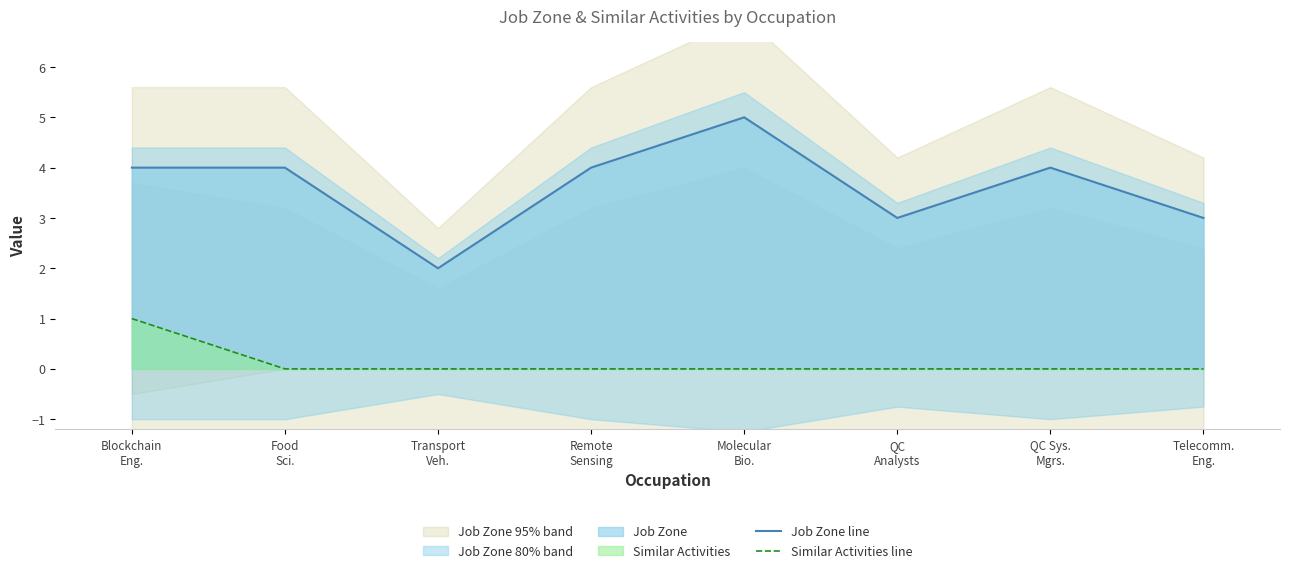

Read the Job Zone line value at Telecomm.
Eng..

3